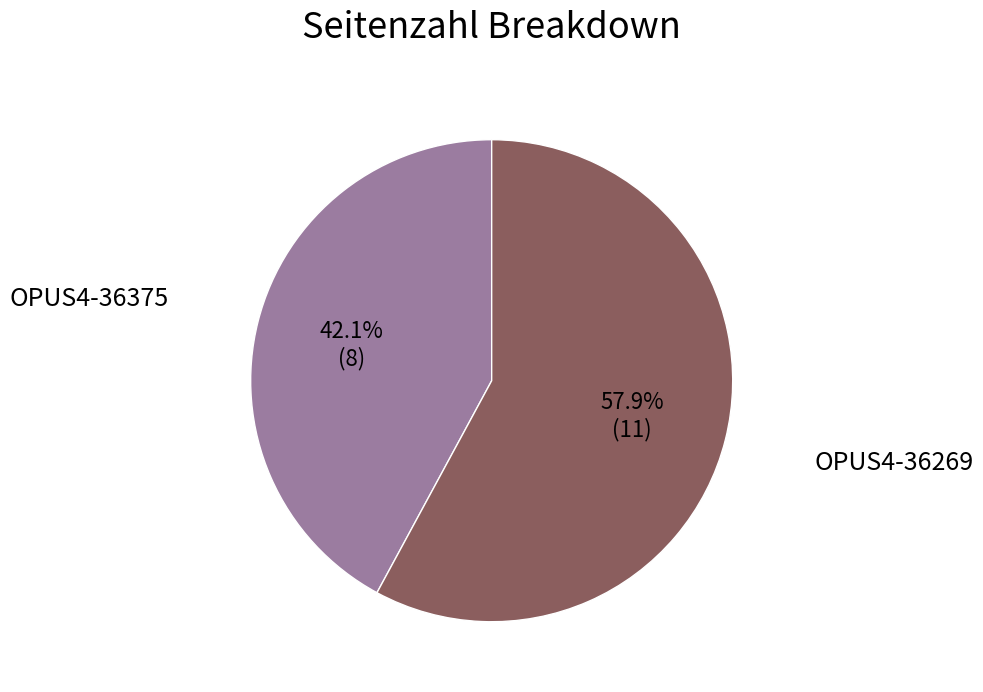

Is there a majority slice in this chart?

Yes